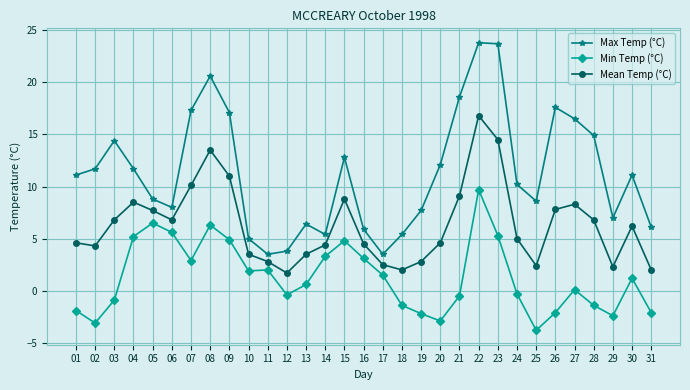

What is the smallest value displayed?

-3.8